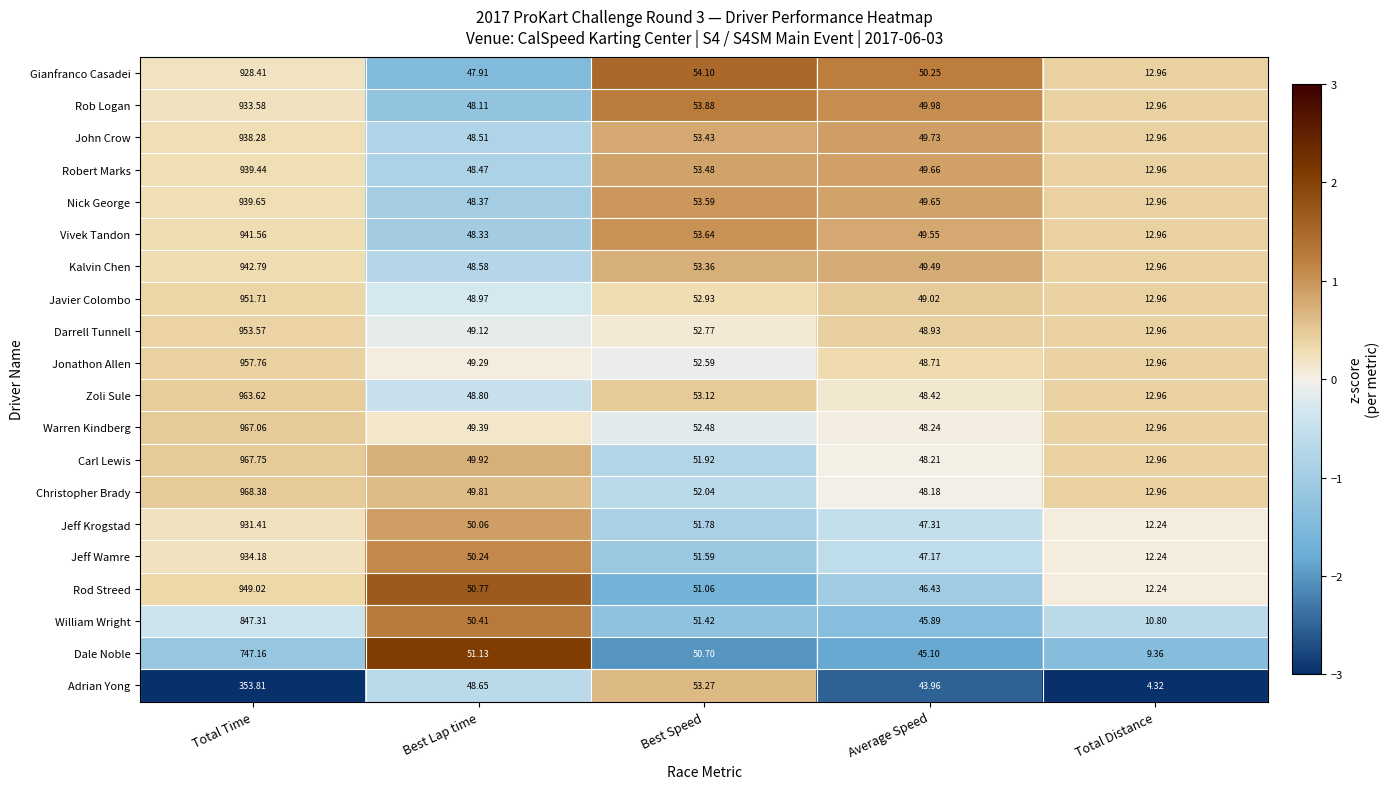

What is the maximum value shown in the chart?

968.4